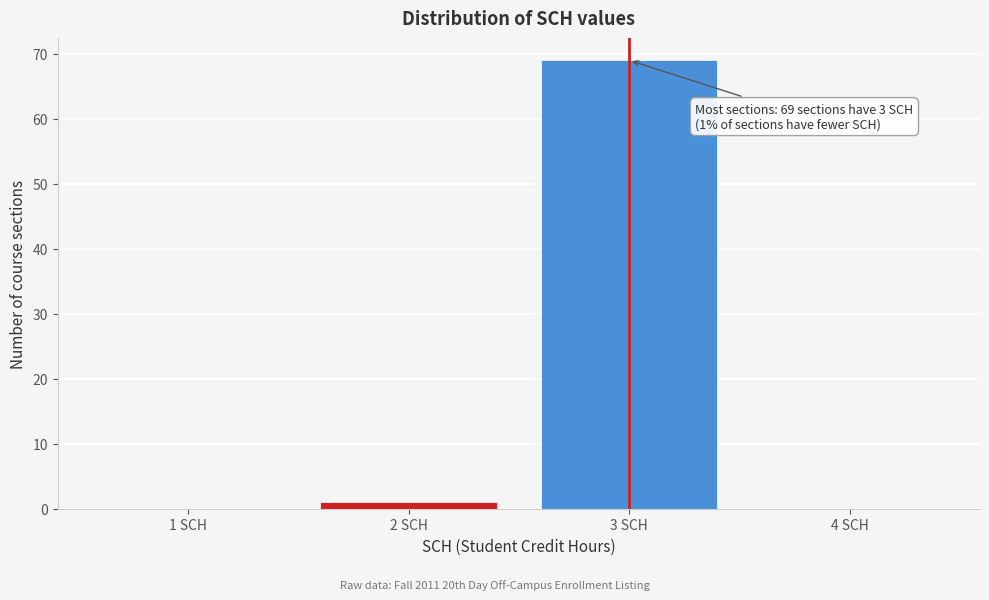

Reading left to right, extract all data points from this chart.

1 SCH=0	2 SCH=1	3 SCH=69	4 SCH=0